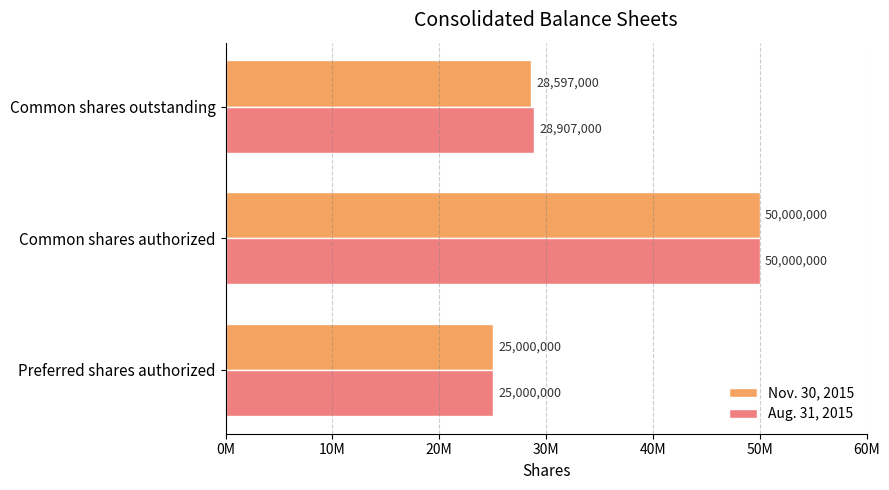

What are all the series names shown in the legend?

Nov. 30, 2015, Aug. 31, 2015